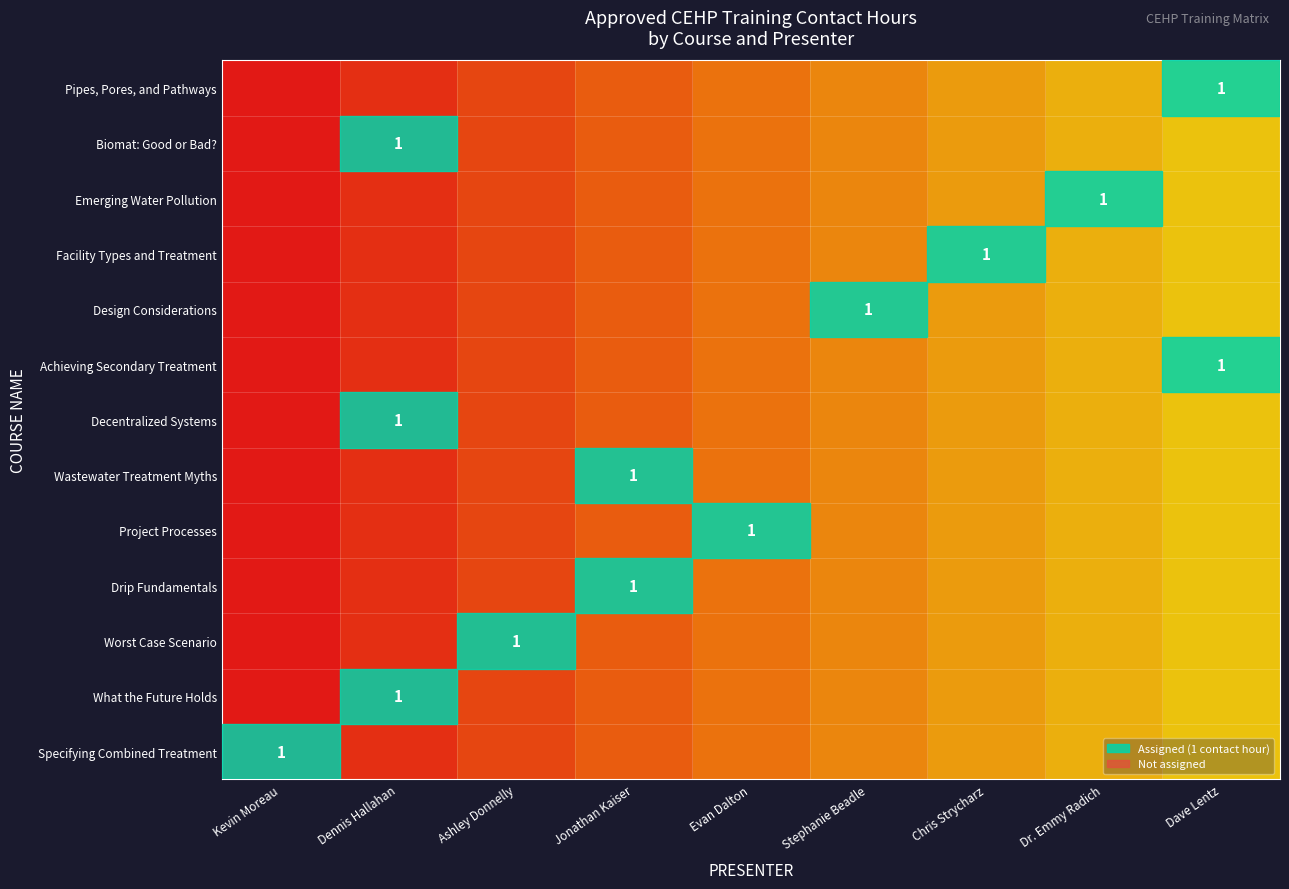

What is the maximum value for Decentralized Systems?

1.0